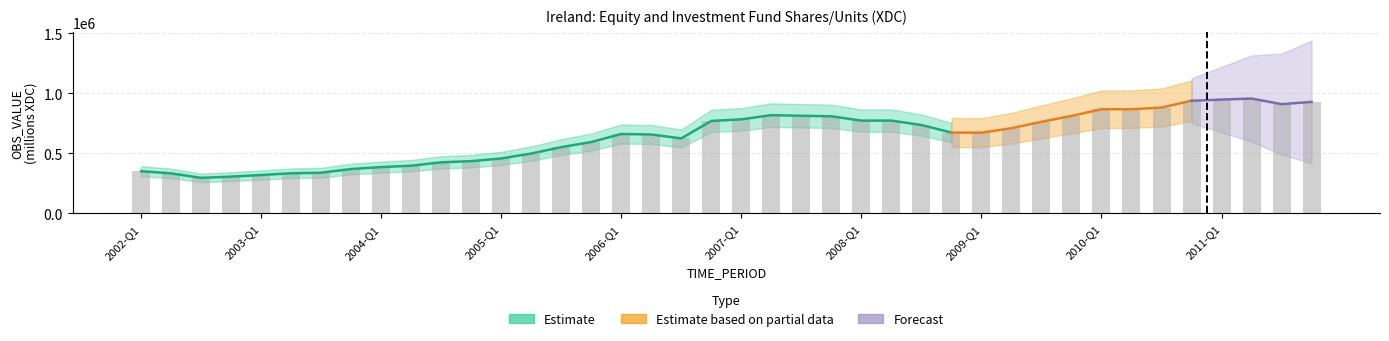

What is the average value?

638070